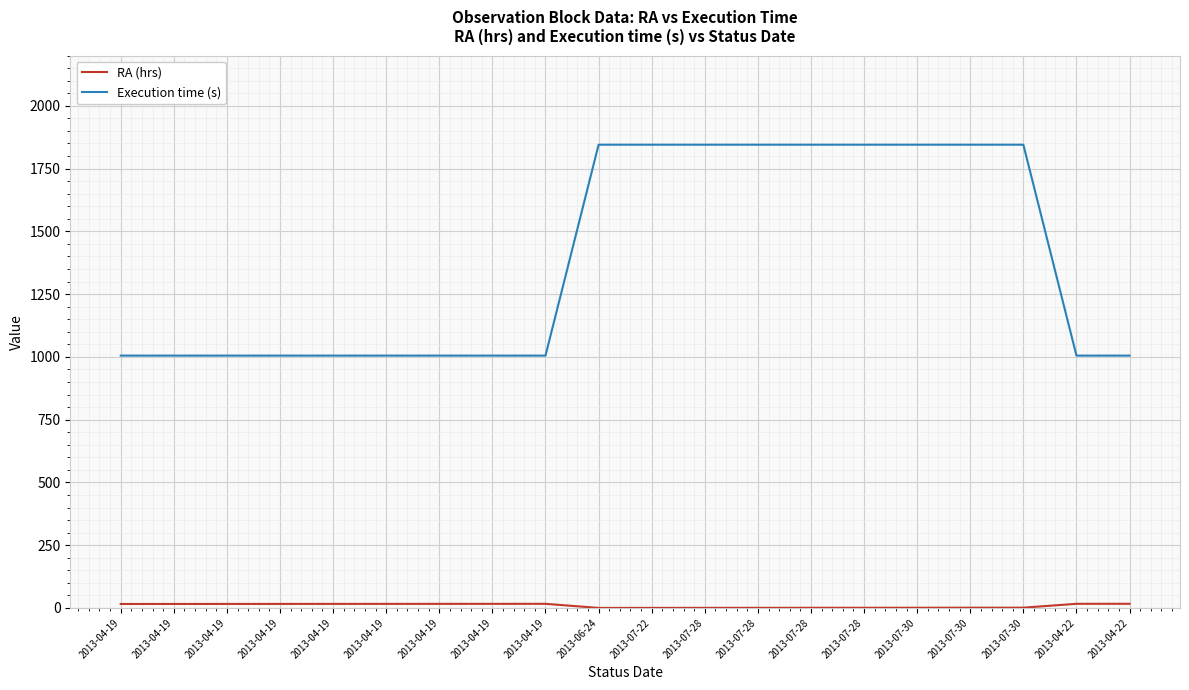

Does the chart display data point markers on the line(s)?

No